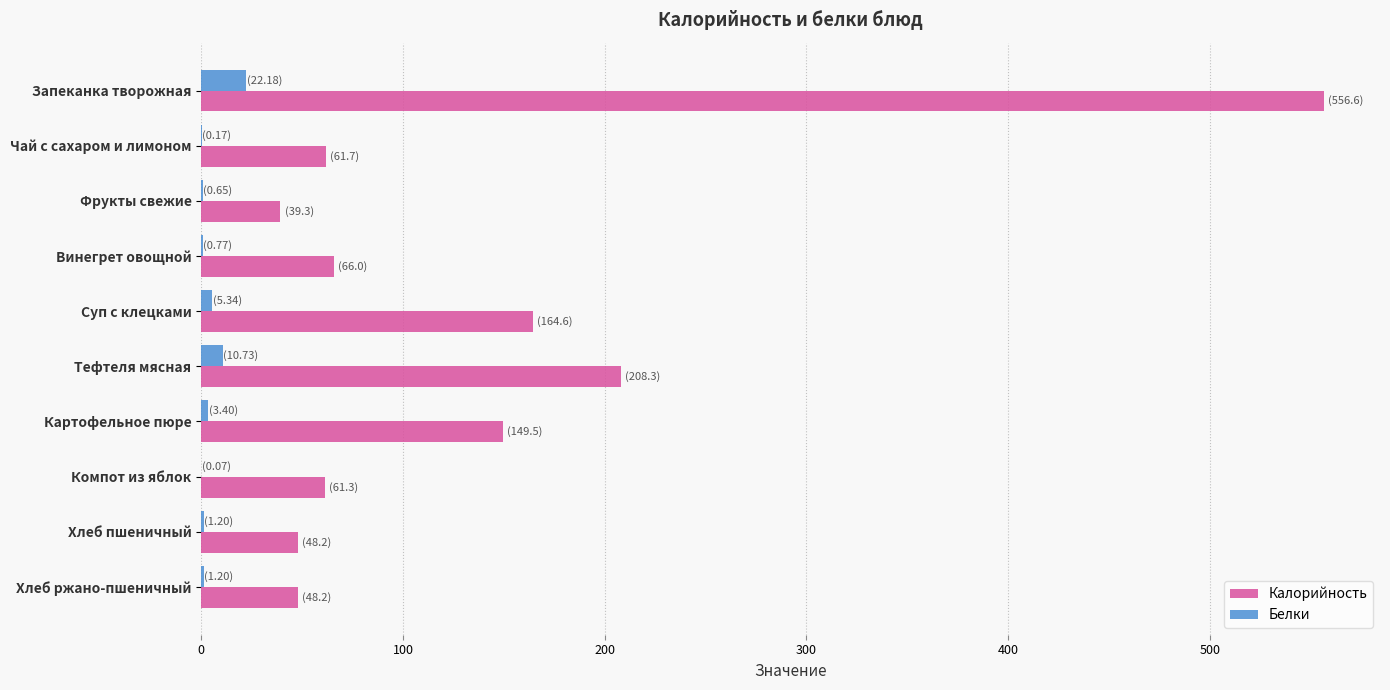

What is the sum of all Белки values?

45.7